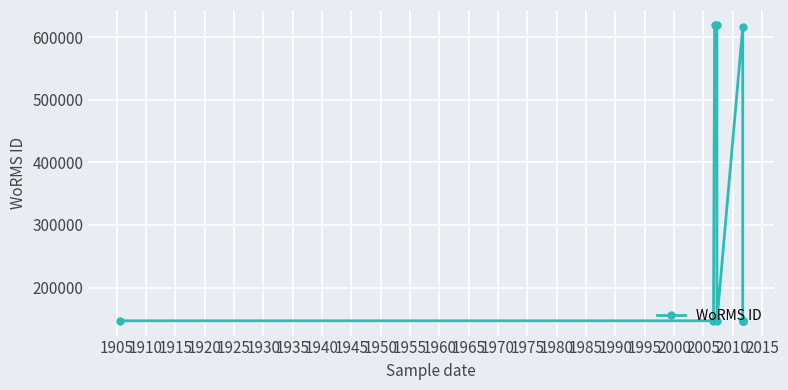

What is the smallest value displayed?

146994